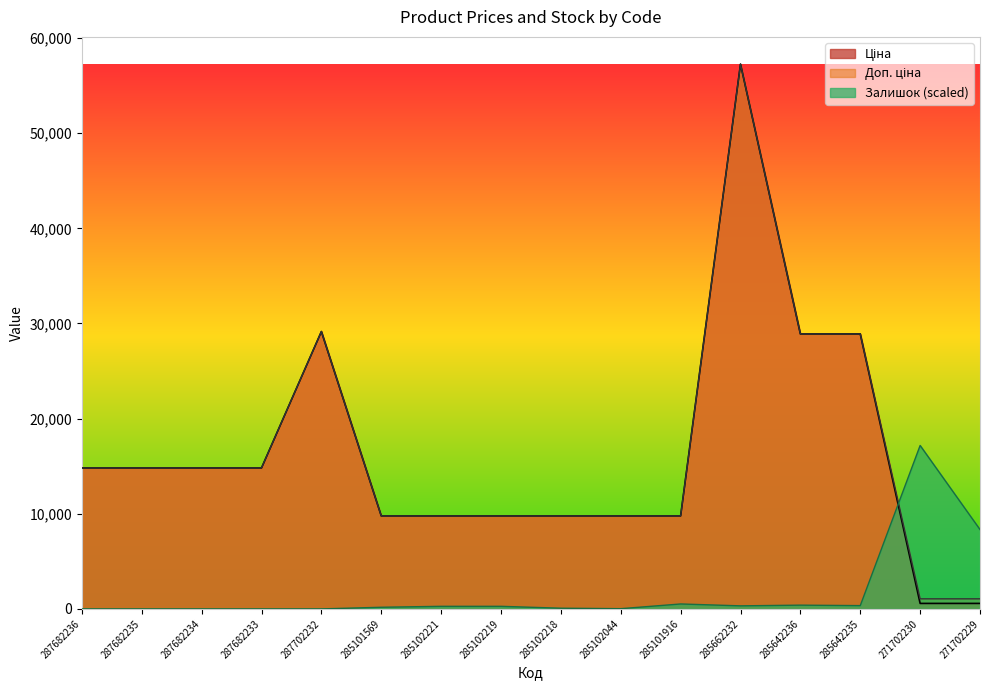

True or false: Залишок (scaled) has a value of 346.5 at 285642235.

True